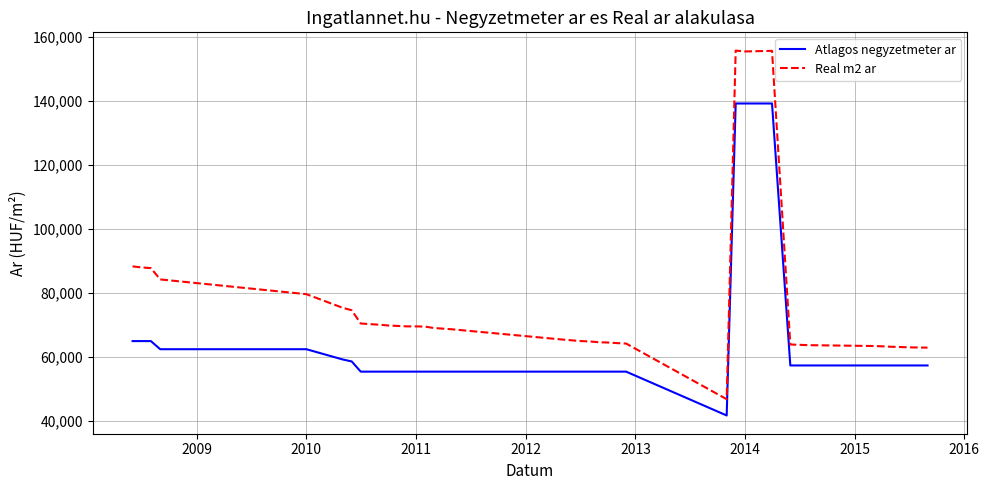

What is the lowest value of the Real m2 ar series?

46759